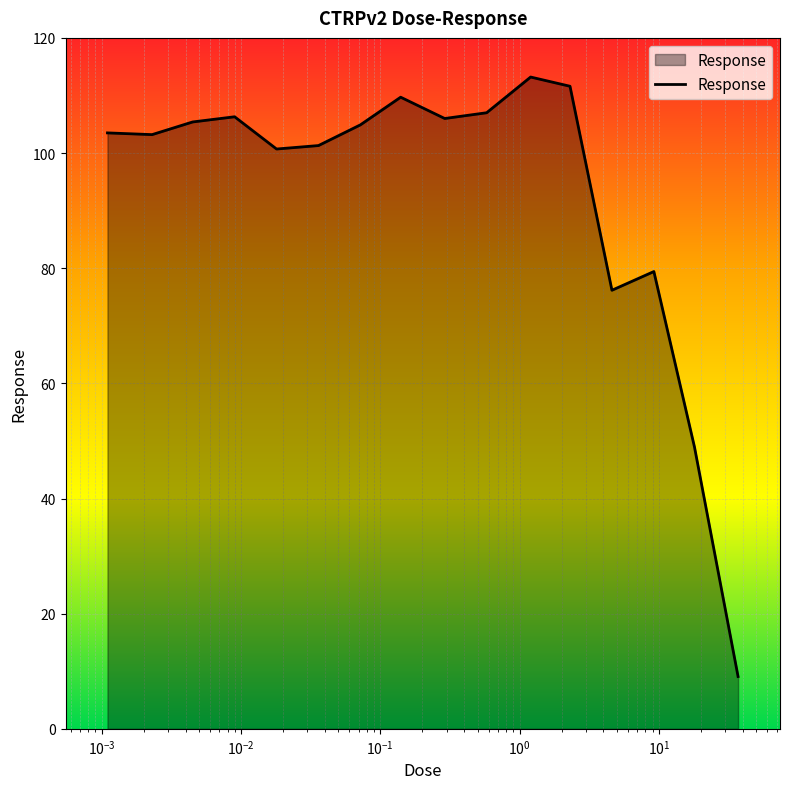

What is the greatest value displayed?

113.2